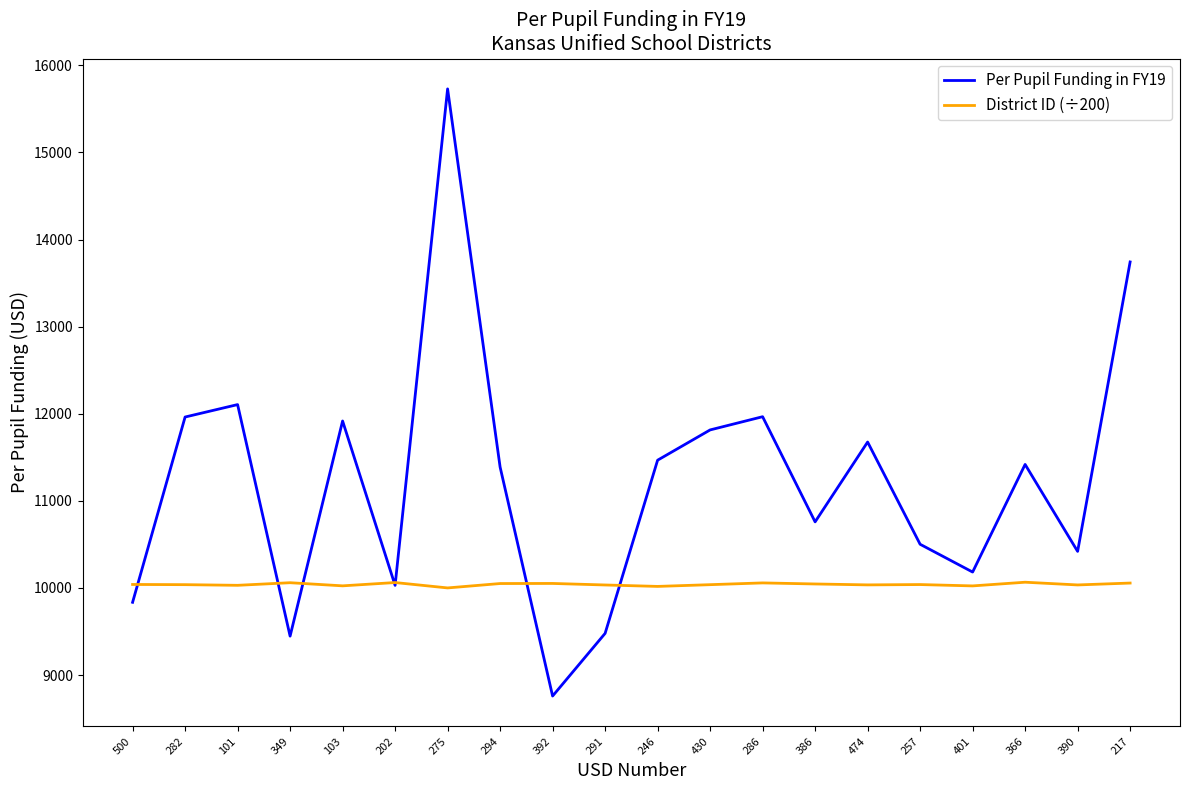

Rank the series by their maximum value, from highest to lowest.

Per Pupil Funding in FY19, District ID (÷200)